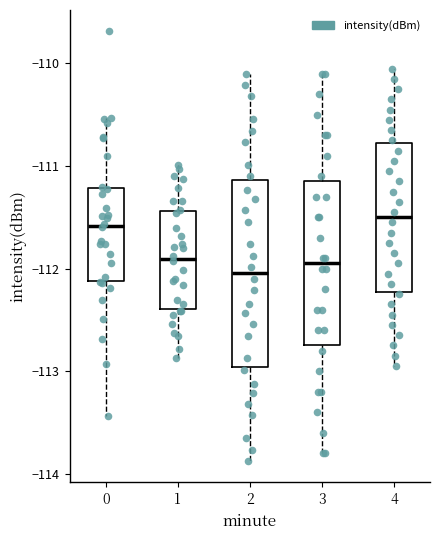

Reading left to right, read every box against the y-axis: the position of its median line, the range the box covers, and the ends of its whiskers. The values are not printed on the chart, so give them approximately, as read against the axis.

0: median -111.6, box -112.1 to -111.2, whiskers -113.4 to -110.5
1: median -111.9, box -112.4 to -111.4, whiskers -112.9 to -111.0
2: median -112.0, box -113.0 to -111.1, whiskers -113.9 to -110.1
3: median -111.9, box -112.7 to -111.1, whiskers -113.8 to -110.1
4: median -111.5, box -112.2 to -110.8, whiskers -112.9 to -110.0